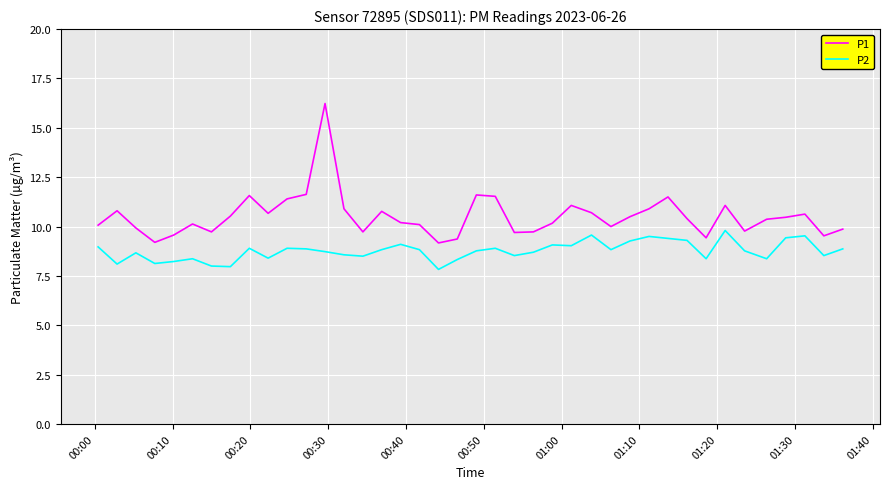

Which series has the widest spread of values?

P1